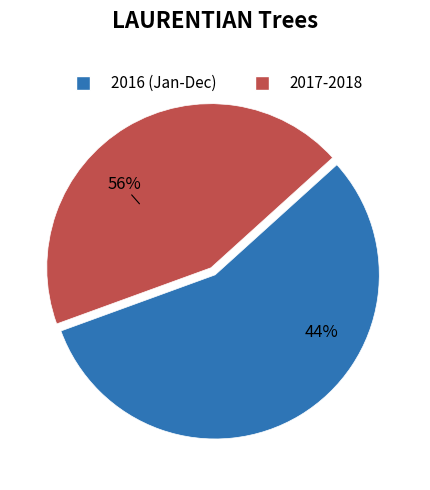

How many segments does this pie chart have?

2